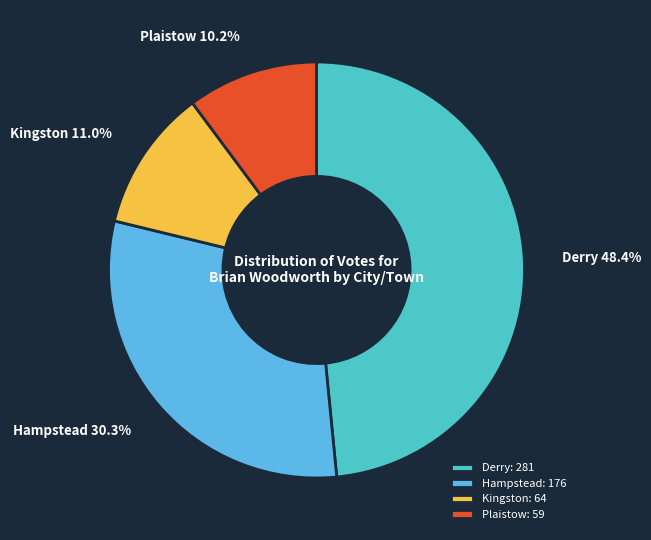

What is the largest slice in the pie chart?

Derry